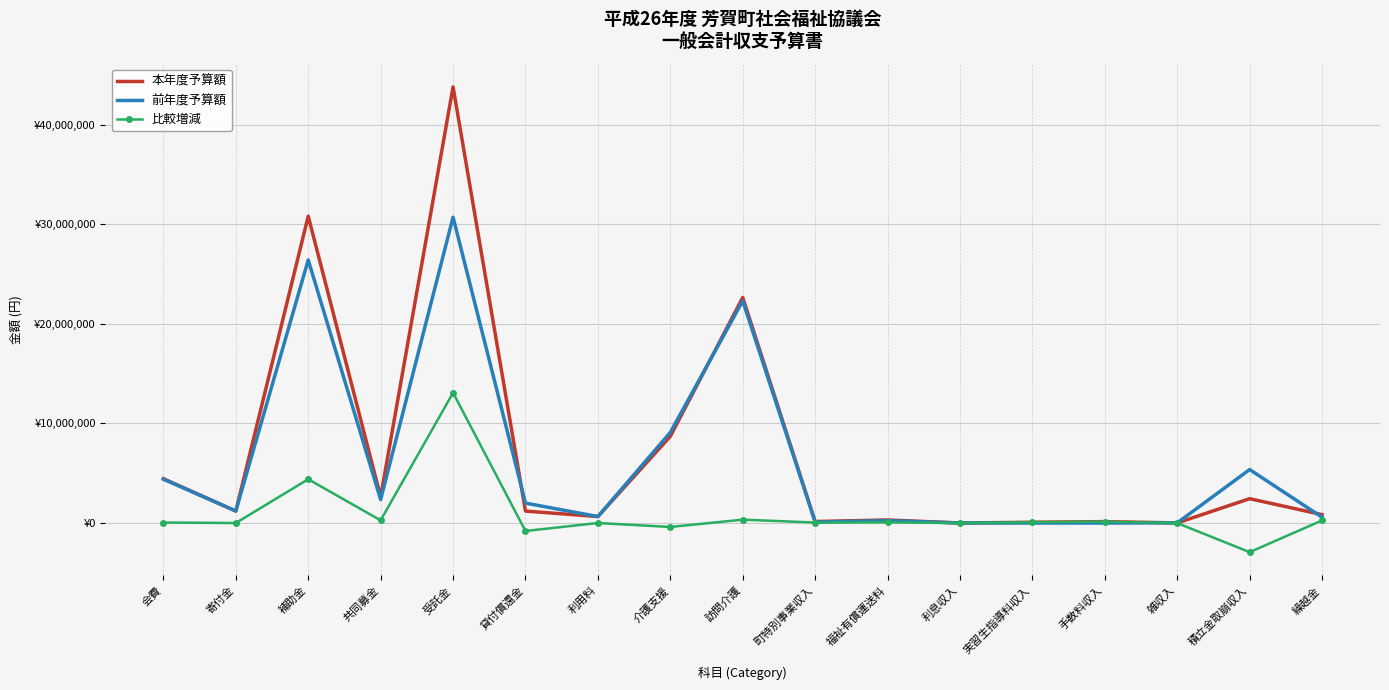

Reading left to right, extract all data points from this chart.

本年度予算額: 4450000	1200000	30802000	2620000	43777000	1200000	651000	8700000	22638000	149000	307000	2000	80000	140000	12000	2443000	842000
前年度予算額: 4400000	1200000	26406000	2350000	30700000	2000000	651000	9096000	22300000	100000	240000	2000	0	0	20000	5367000	582000
比較増減: 50000	0	4396000	270000	13077000	-800000	0	-396000	338000	49000	67000	0	80000	140000	-8000	-2924000	260000